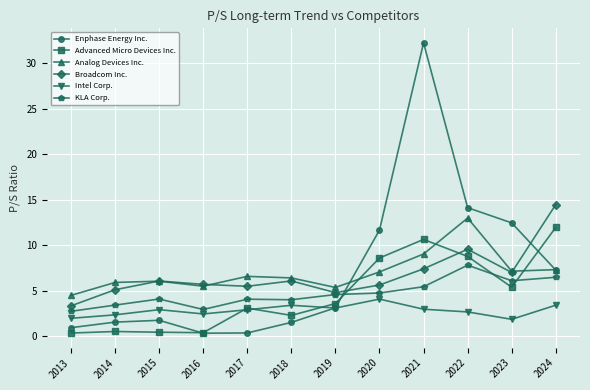

How many times do Broadcom Inc. and Enphase Energy Inc. cross each other?

2